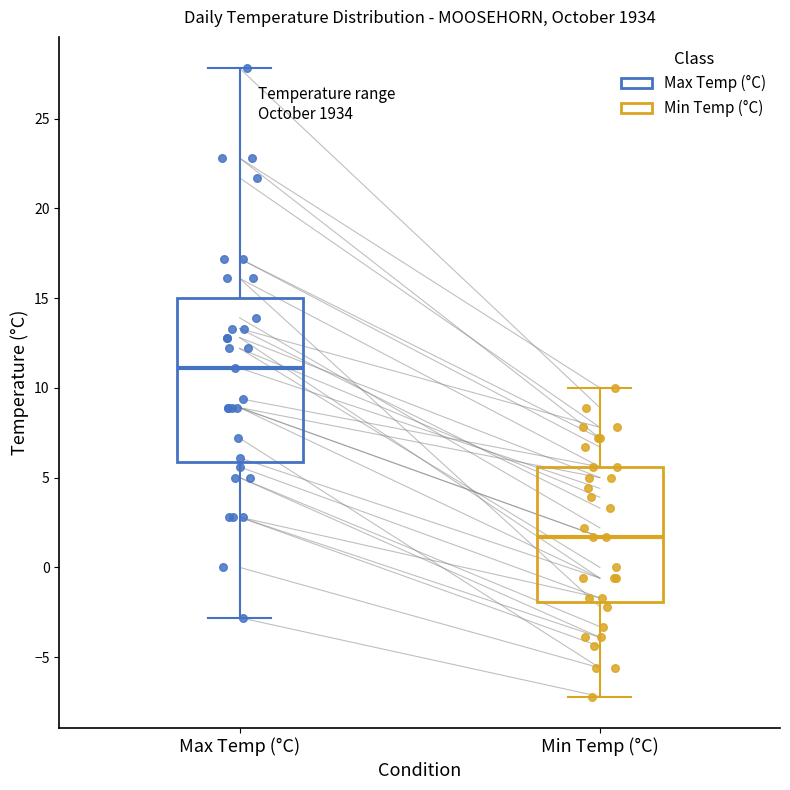

Reading left to right, transcribe this box plot: for each box, give where its median line is, the range the box spans, and where its two whiskers end, as read against the y-axis. The values are not printed on the chart, so give them approximately, as read against the axis.

Max Temp (°C): median 11.0, box 6.0 to 15.0, whiskers -3.0 to 28.0
Min Temp (°C): median 1.5, box -2.0 to 5.5, whiskers -7.0 to 10.0